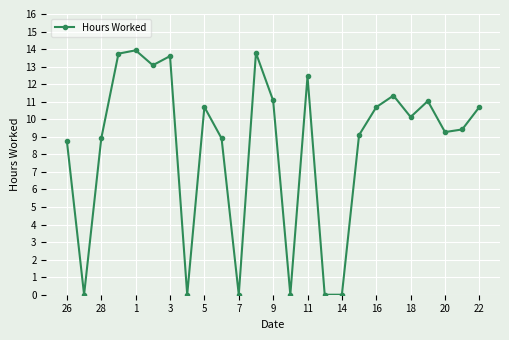

What is the maximum value shown in the chart?

13.9